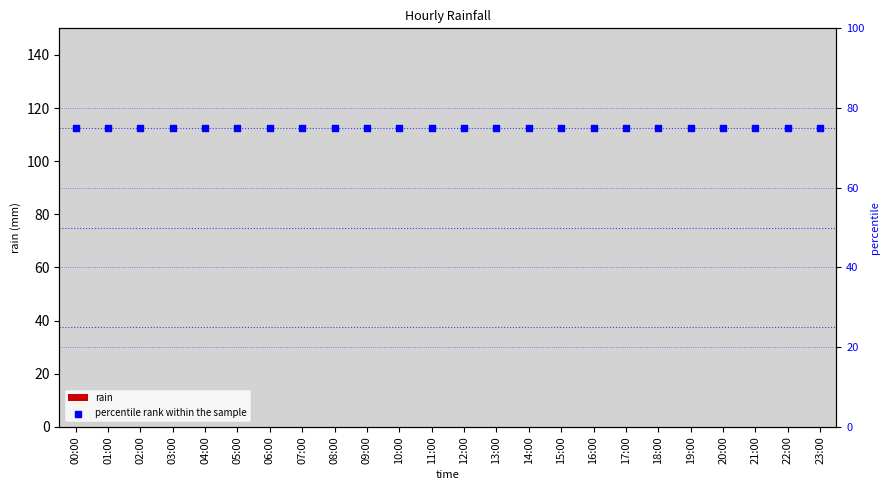

Is the value of percentile rank within the sample at 21:00 greater than the value of rain at 15:00?

Yes